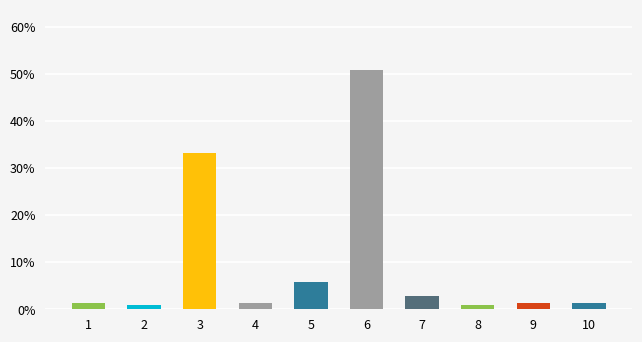

What is the change in value from 2 to 5?

+4.8